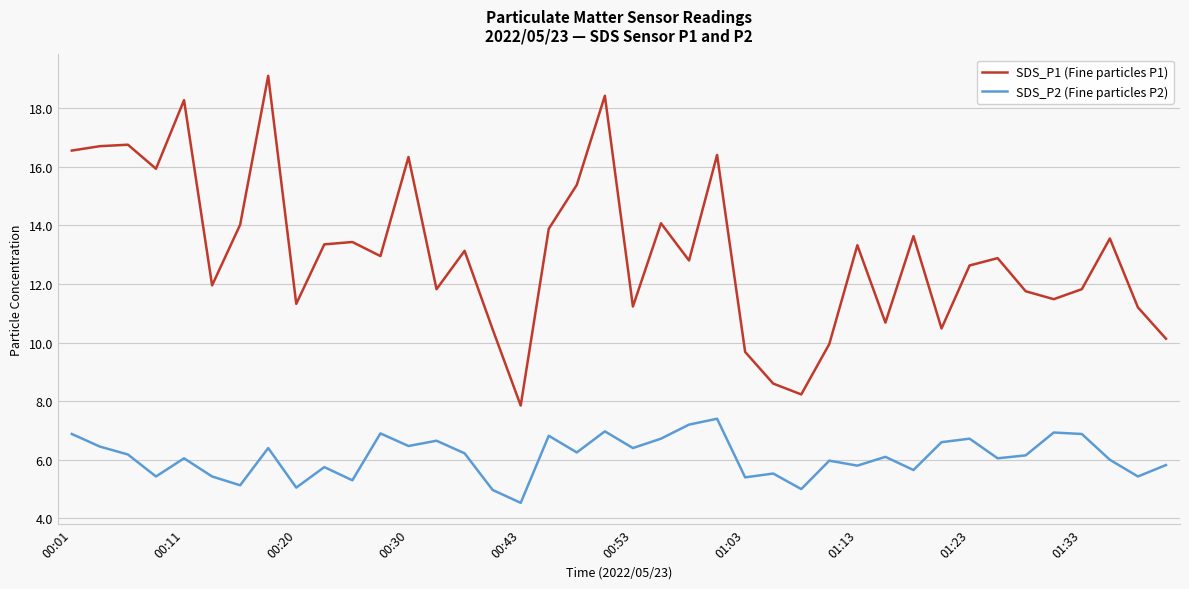

Is this an area chart (filled region under the line)?

No